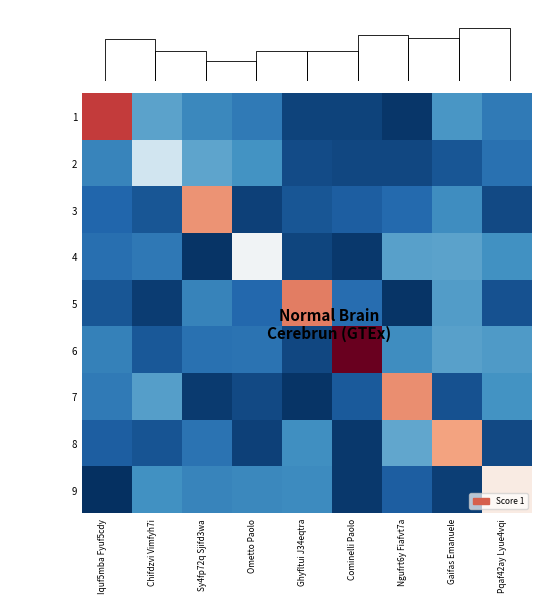

The 3 series shows 32.8 at Sy4fp72q Sjifd3wa. True or false?

False